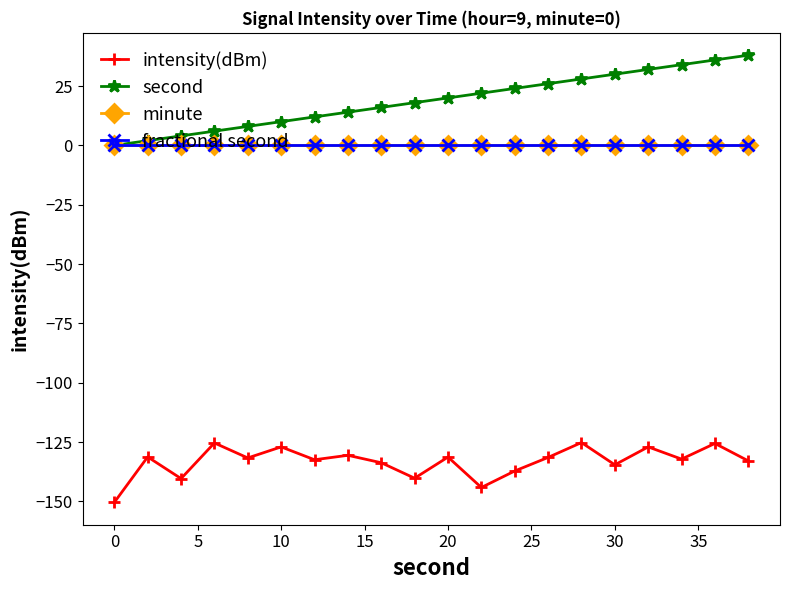

How many lines are shown in the chart?

4